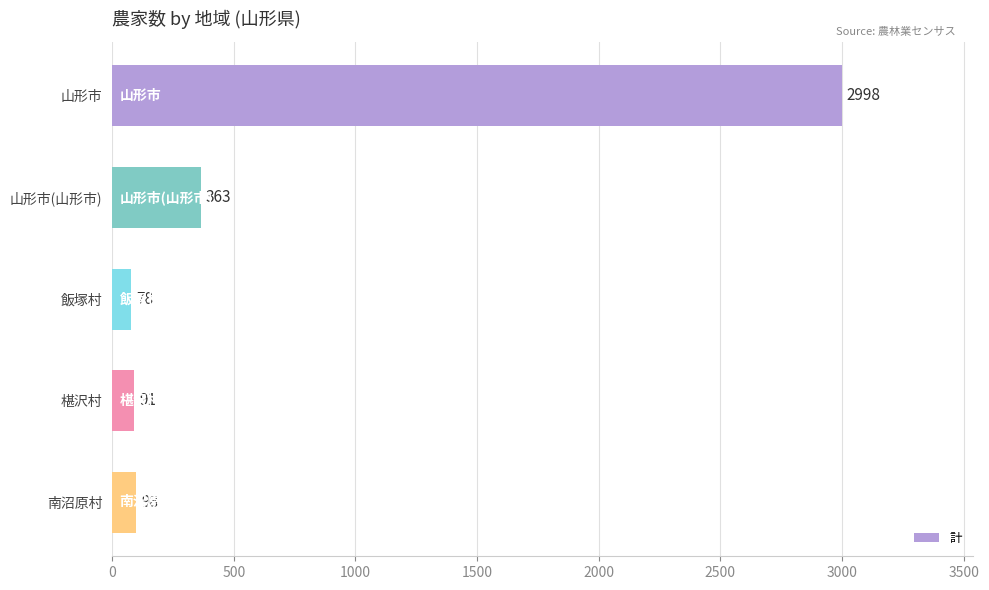

Approximately how many times larger is the value at 山形市(山形市) compared to 飯塚村?

4.7